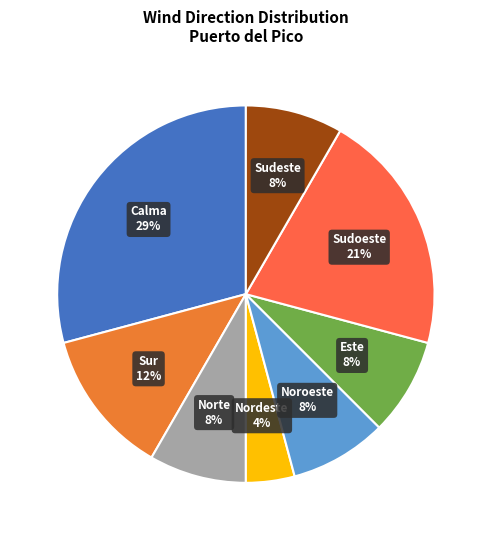

Which slice is the smallest?

Nordeste